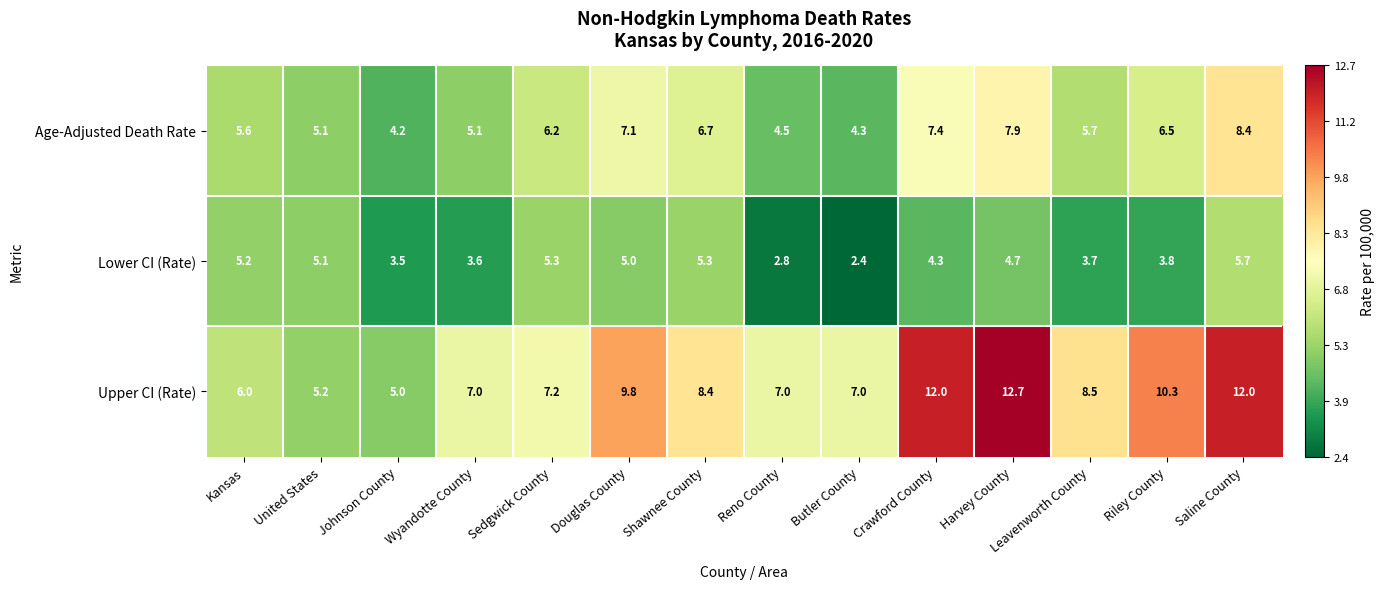

At which category is the sum across all series the highest?

Saline County